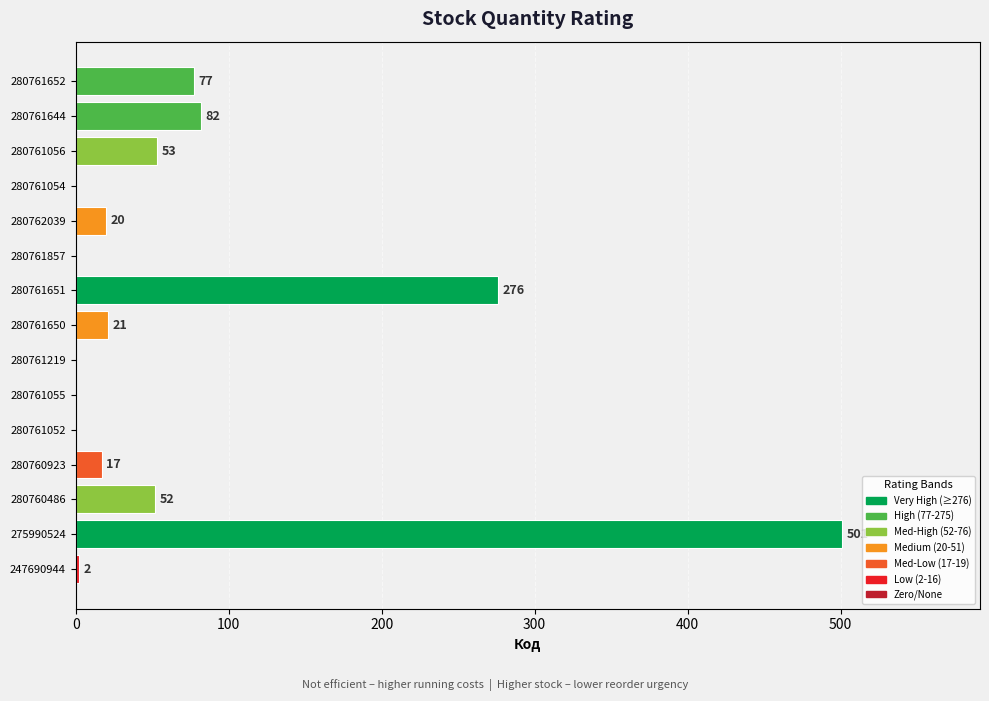

Between 280761650 and 275990524, which is larger?

275990524